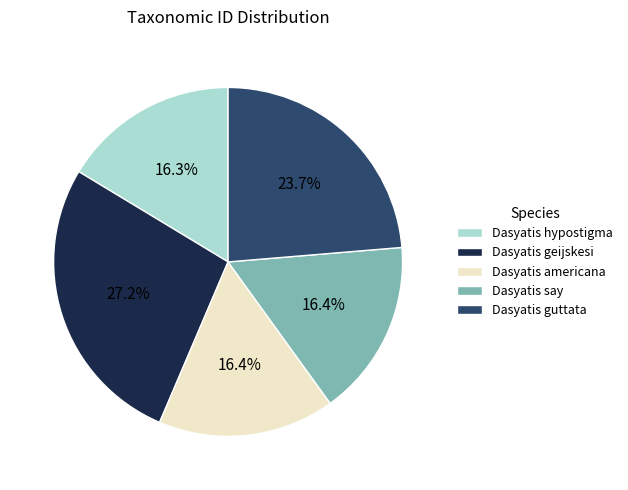

To the nearest percent, what portion does Dasyatis hypostigma represent?

16%